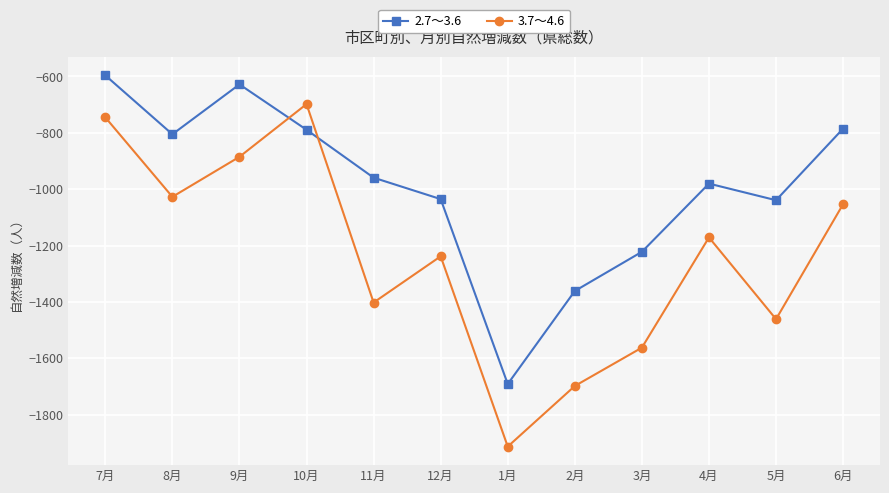

Which series has the widest spread of values?

3.7～4.6